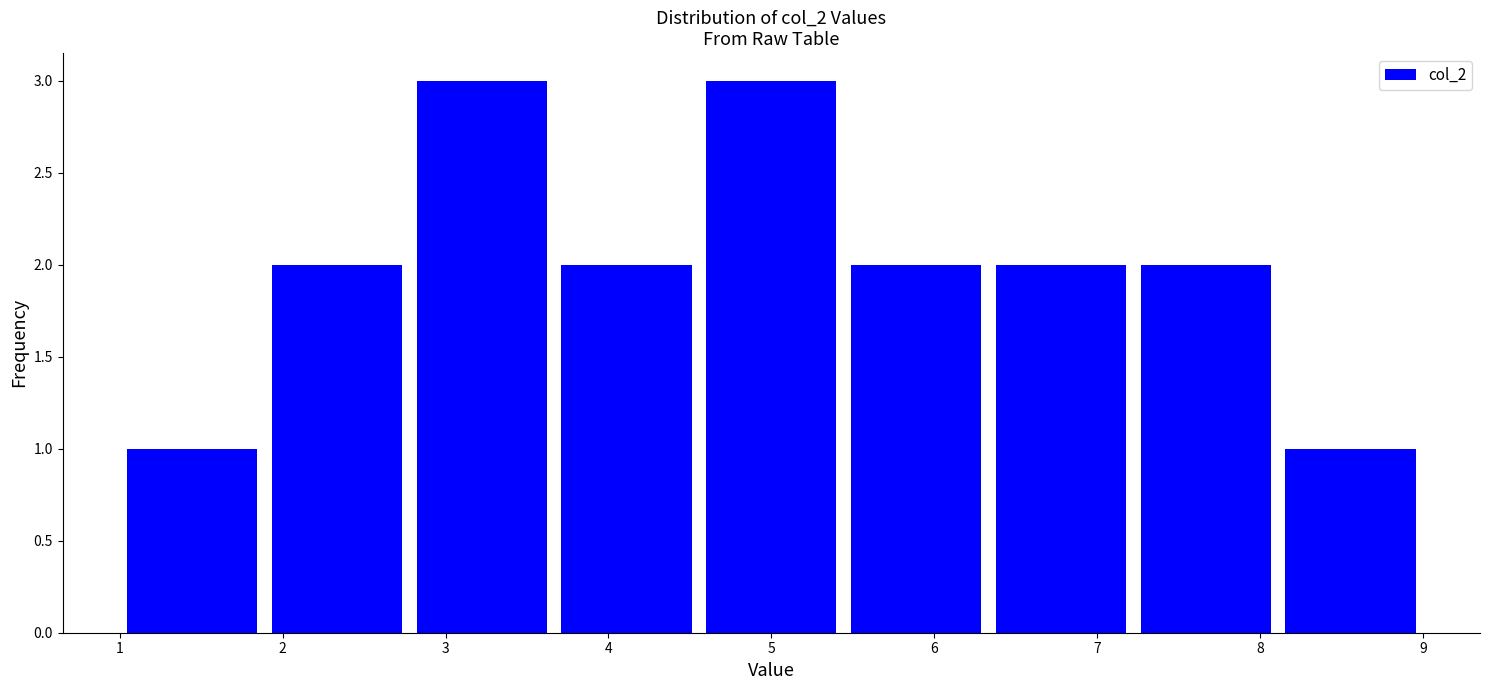

What is the height of the bar covering 6.3 to 7.2 on the x-axis? Neither the bar edges nor the heights are printed on the chart, so give them approximately, as read against the axes.

2